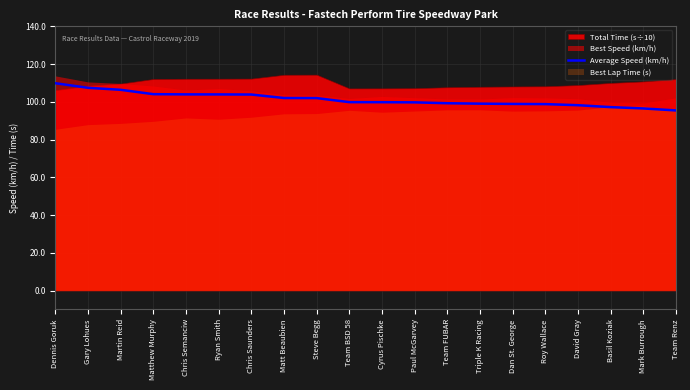

What is the difference between the values at Chris Semanciw and Roy Wallace?

5.2